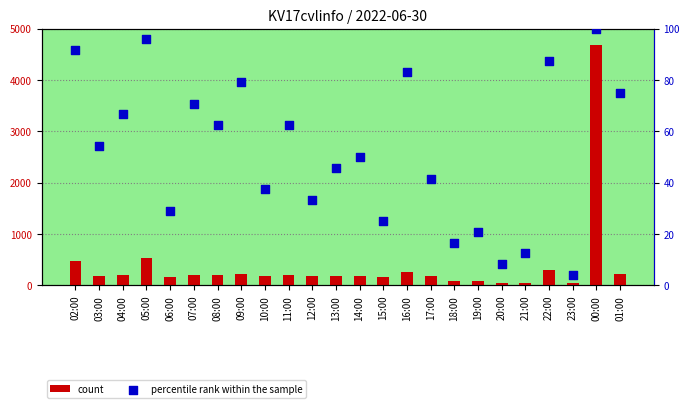

What are all the series names shown in the legend?

count, percentile rank within the sample